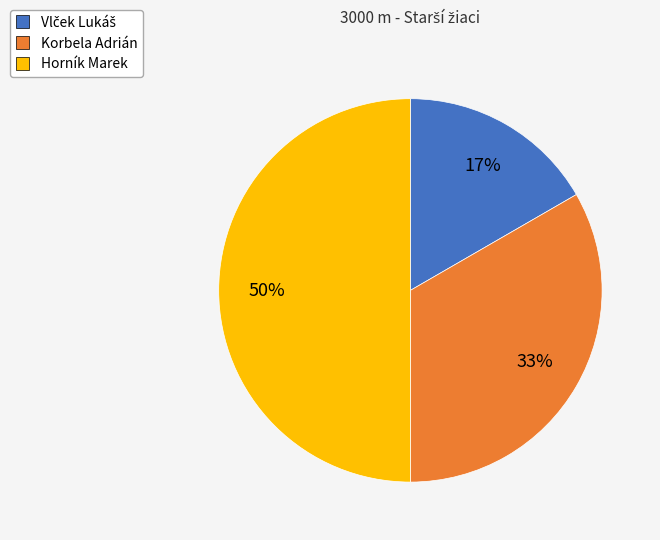

What is the ratio of the value at Horník Marek to the value at Korbela Adrián?

1.5